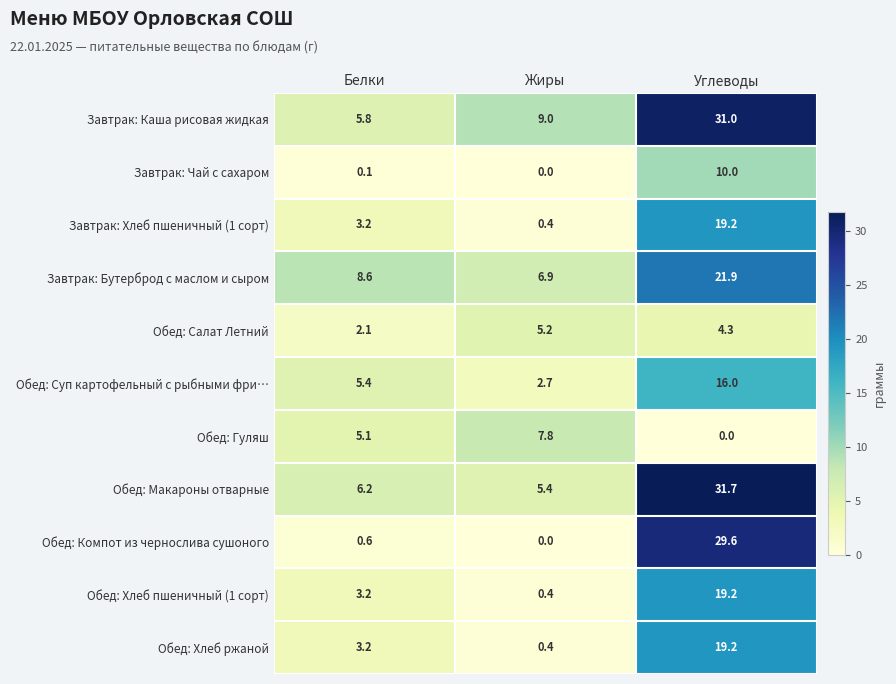

What is the difference between the Обед: Компот из чернослива сушоного values at Жиры and Углеводы?

29.6